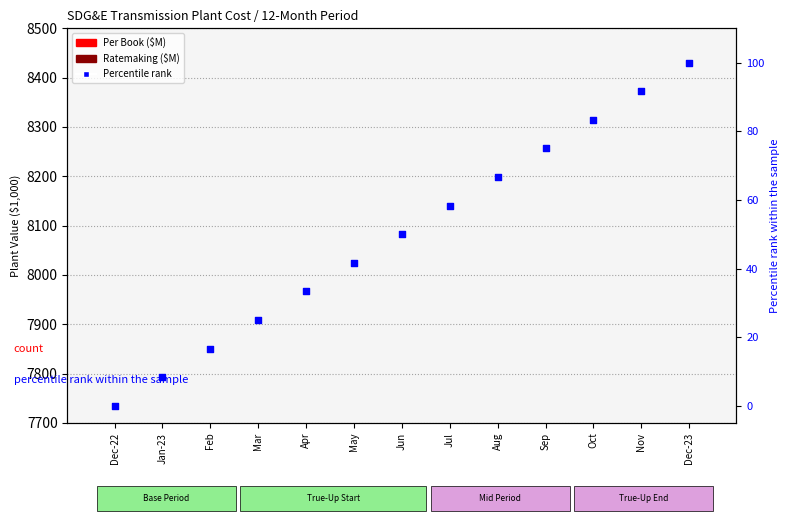

Which series contains the lowest Y value?

Percentile rank